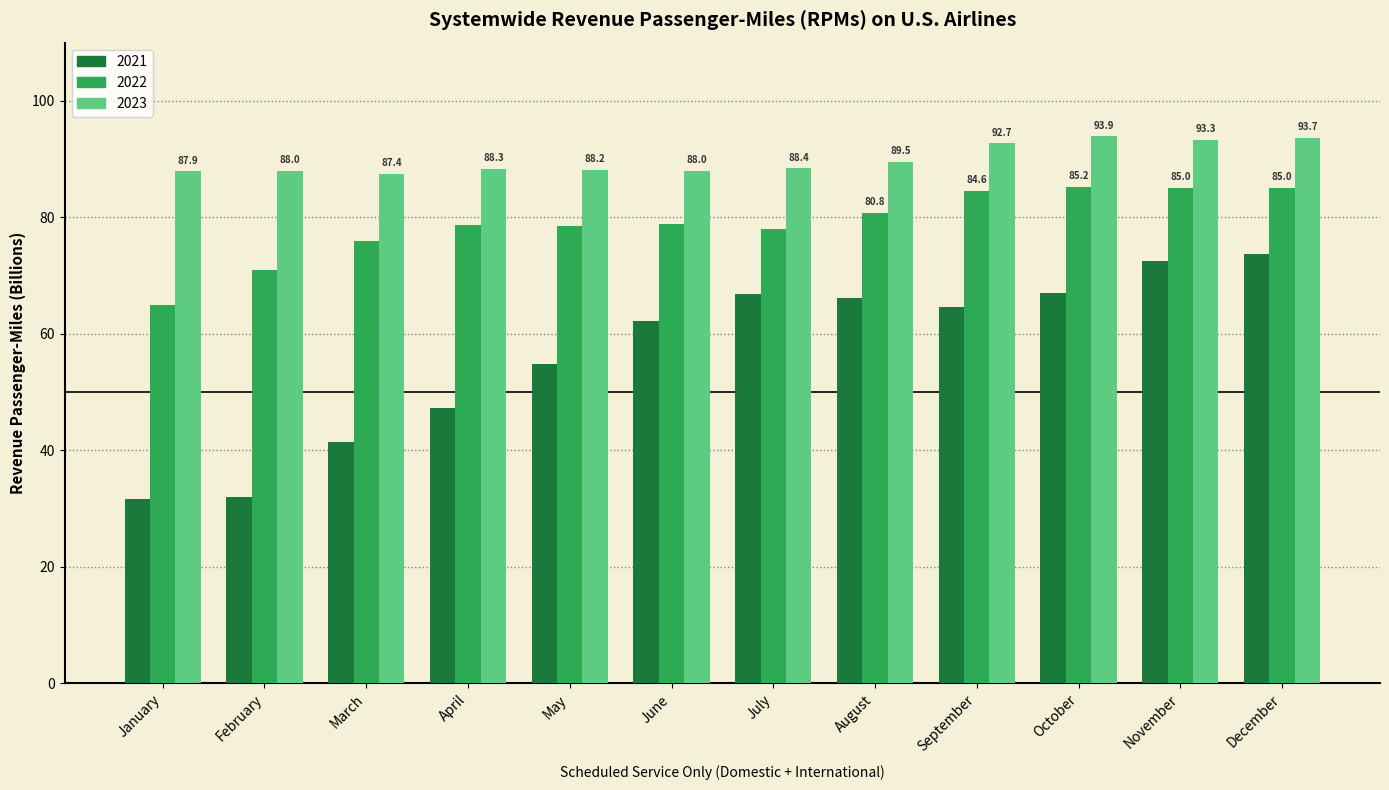

What is the maximum value for 2021?

73.8